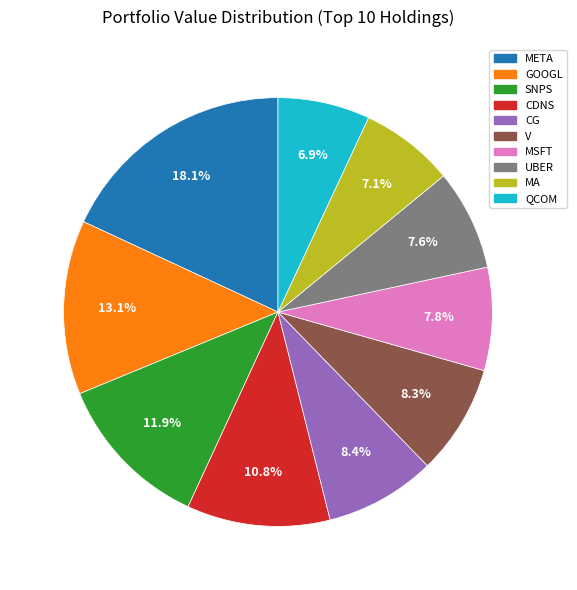

Count the number of slices in the pie.

10